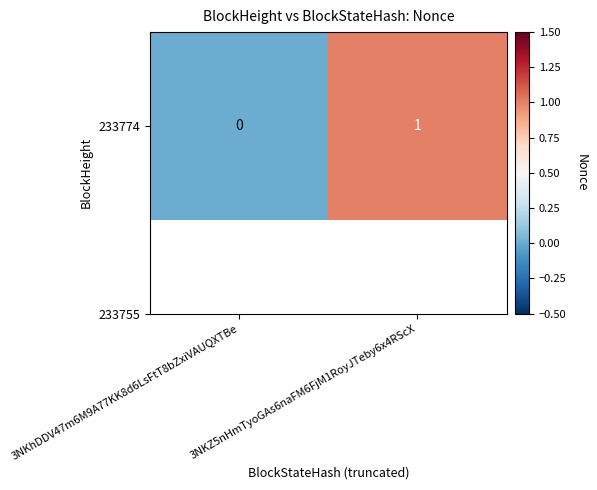

True or false: the data shows 0 at 3NKhDDV47m6M9A77KK8d6LsFtT8bZxiVAUQXTBe.

False